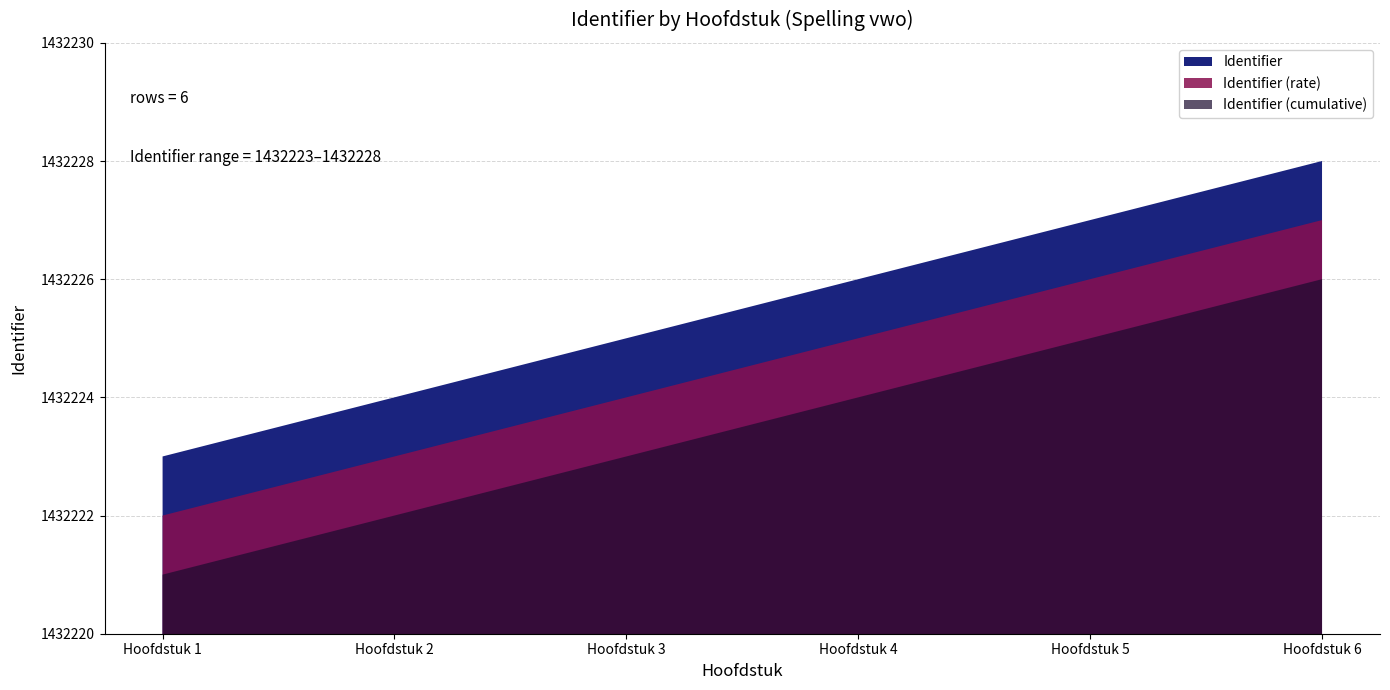

Is it true that the value at Hoofdstuk 6 is 2519057?

False